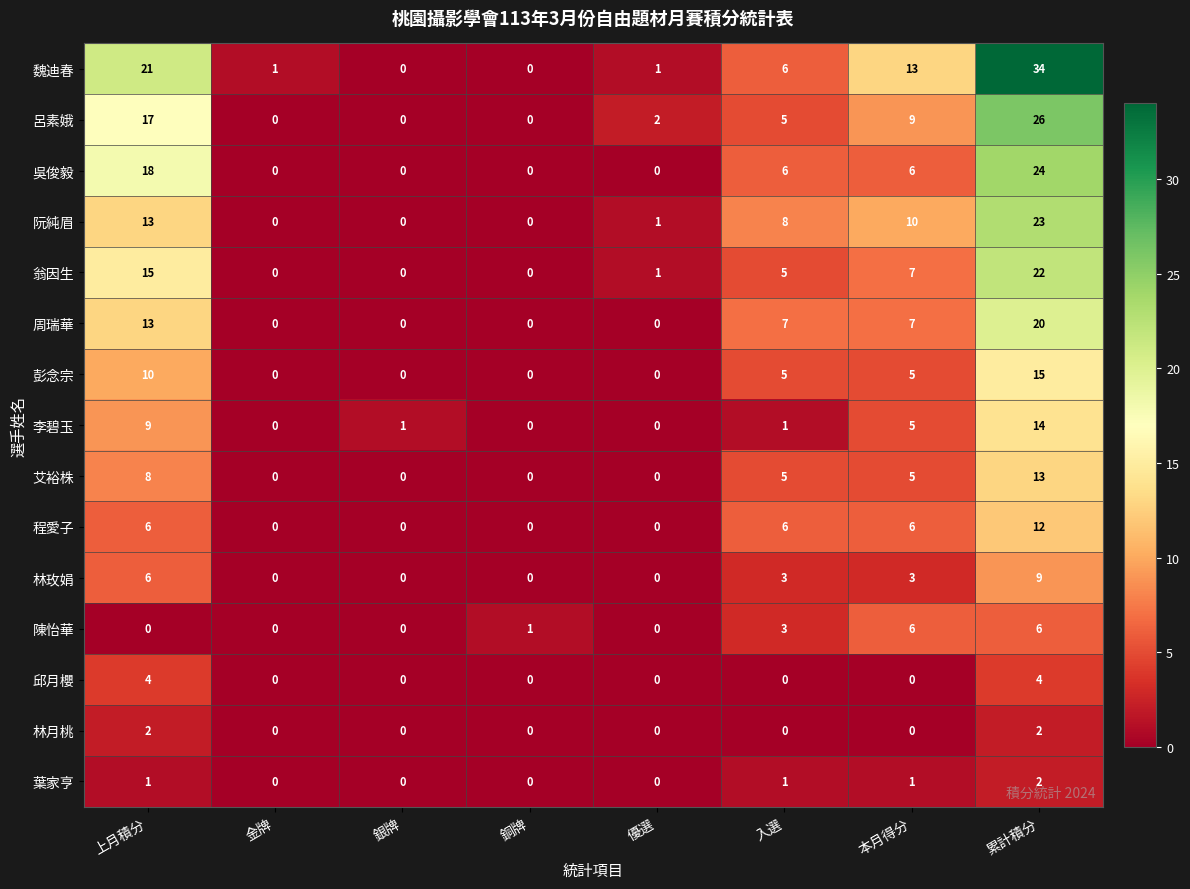

Count the 程愛子 values in the range 0 to 6.

7